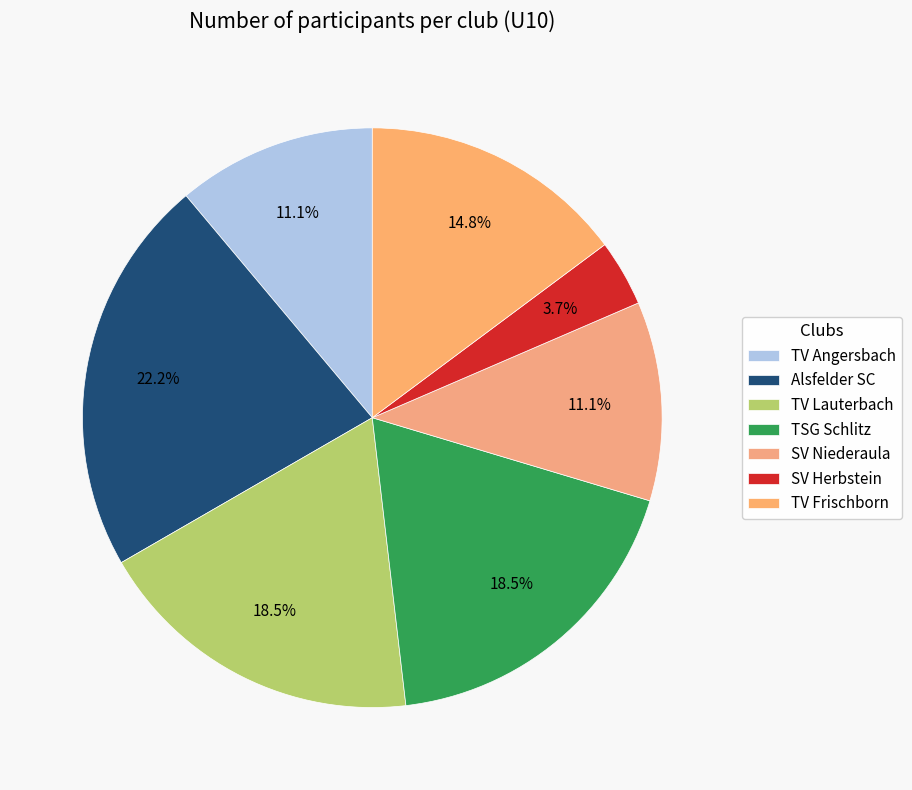

What is the smallest slice in the pie chart?

SV Herbstein